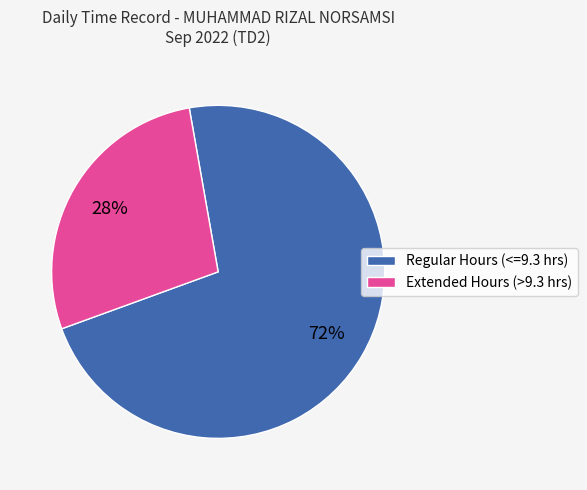

Is it true that Regular Hours (<=9.3 hrs) is 59% of the pie?

False